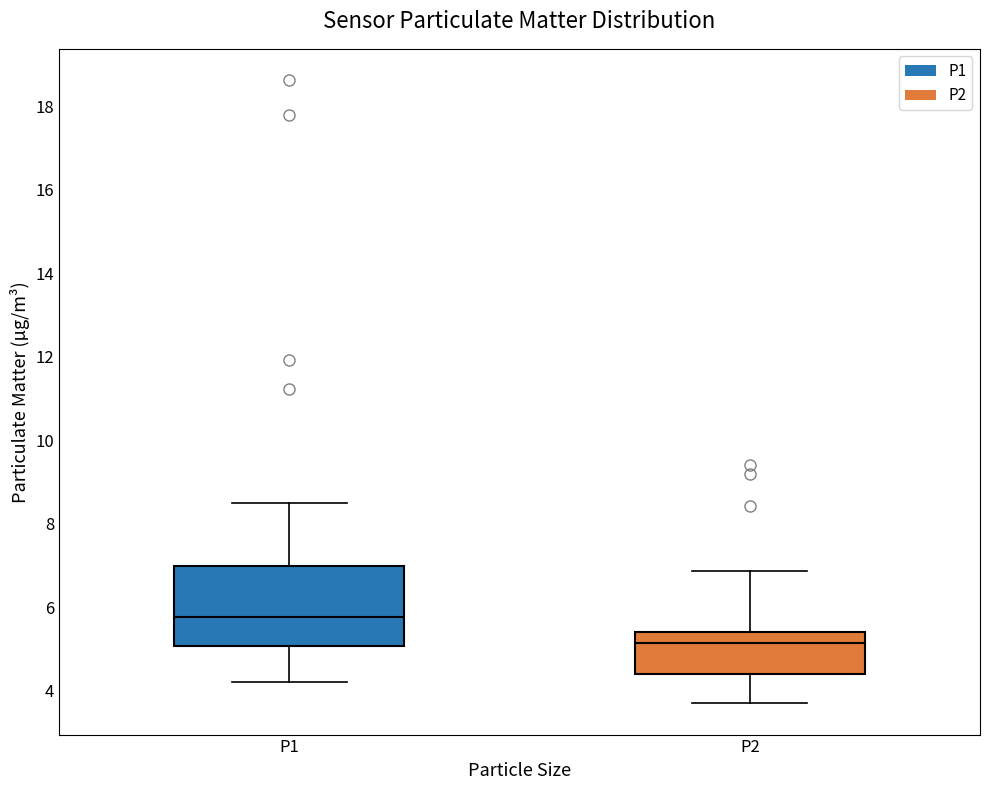

Where is the upper edge of the box for P1 on the y-axis? The values are not printed on the chart, so give them approximately, as read against the axis.

7.0